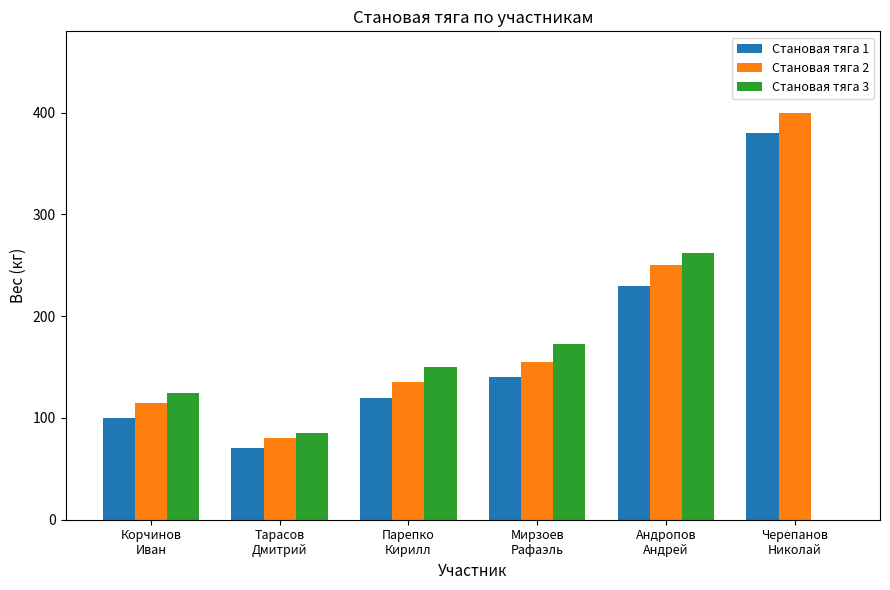

Between Корчинов
Иван and Черепанов
Николай, which series saw the biggest shift?

Становая тяга 2